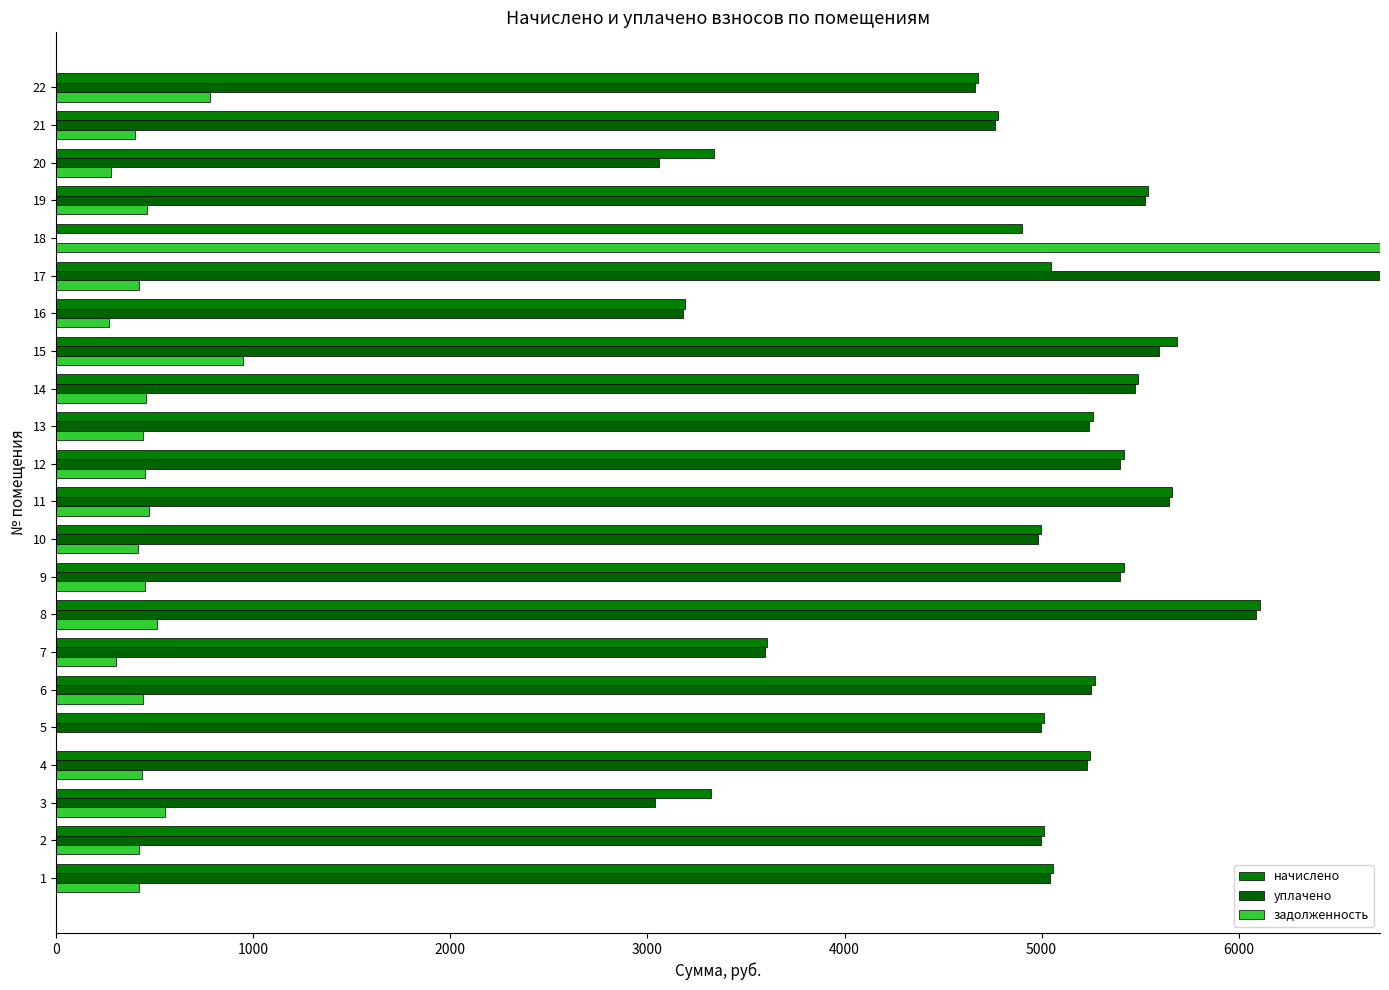

What is the average value of the уплачено series?

4756.4